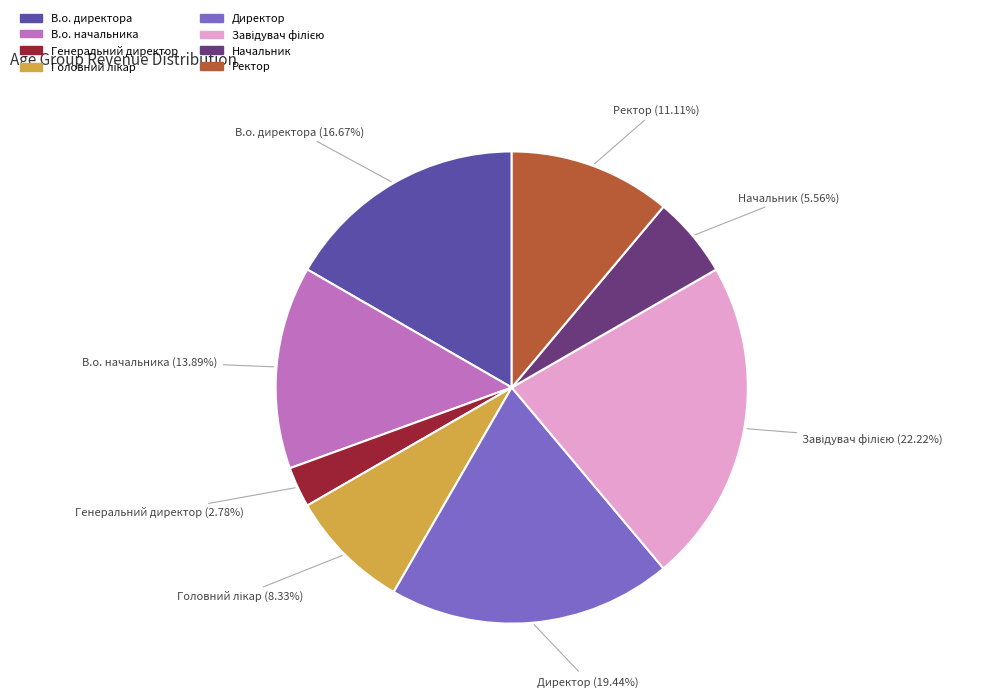

Which category has the smallest portion of the pie?

Генеральний директор